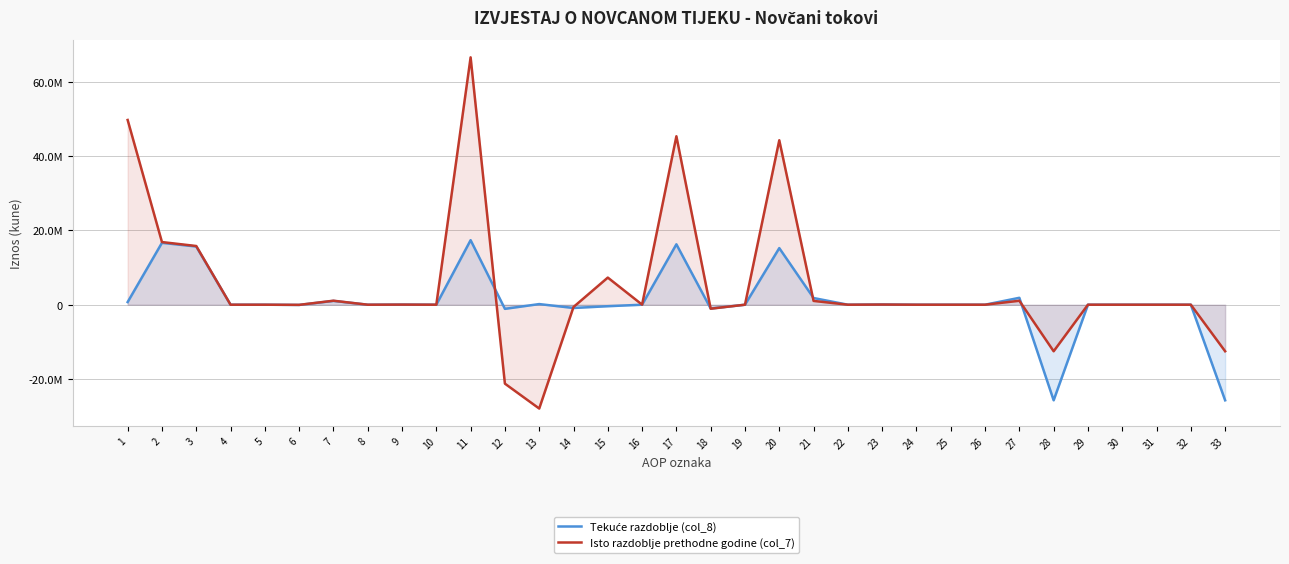

How many intersections are there between Isto razdoblje prethodne godine (col_7) and Tekuće razdoblje (col_8)?

5